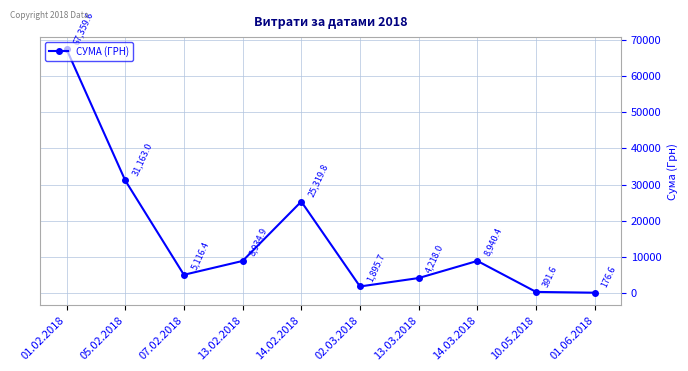

What position from the left is 07.02.2018?

3